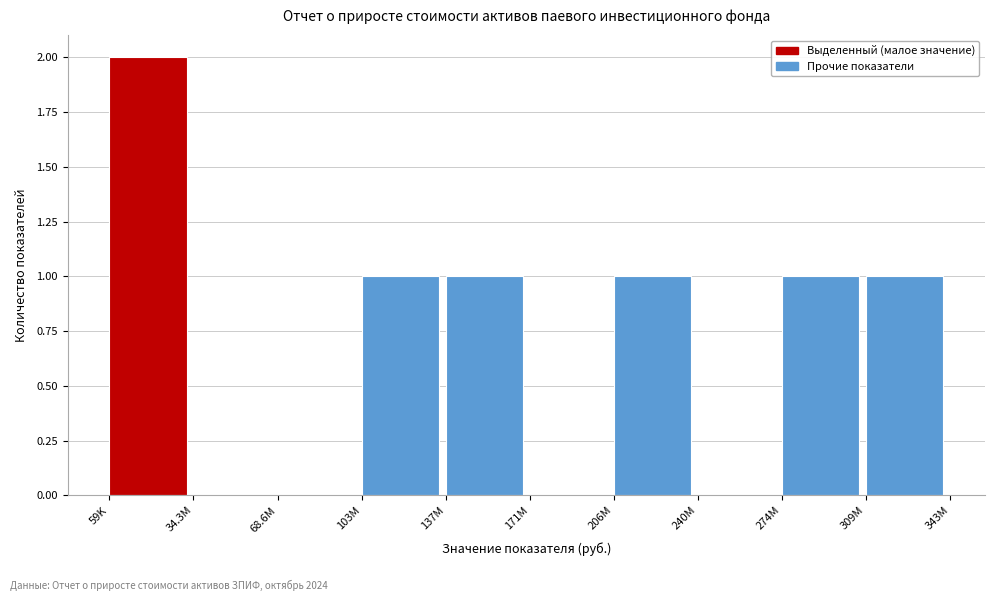

Reading left to right, extract all data points from this chart.

59K=2	34.3M=0	68.6M=0	103M=1	137M=1	171M=0	206M=1	240M=0	274M=1	309M=1